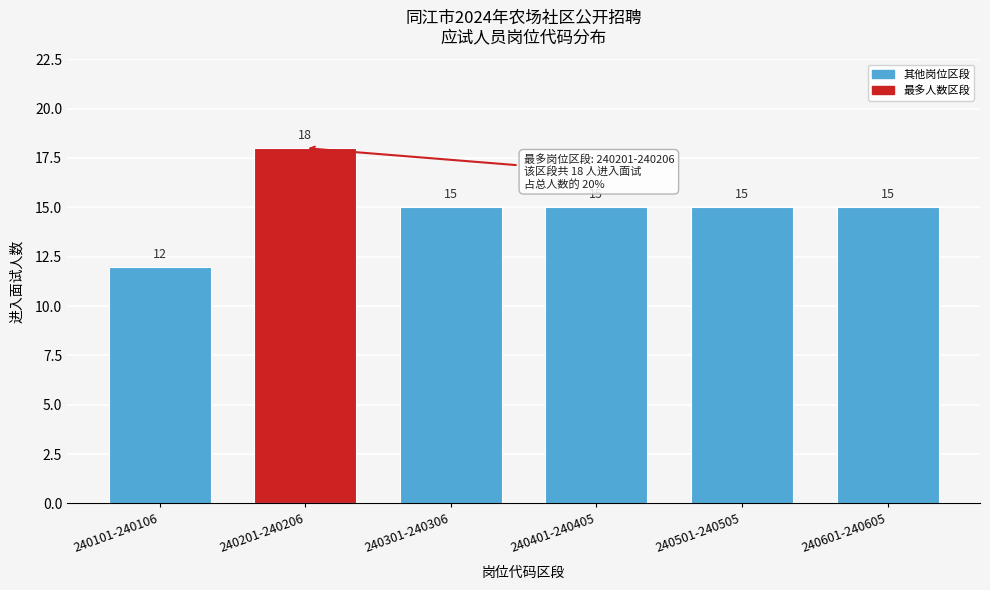

Reading right to left, transcribe all the data shown in this chart.

240601-240605=15	240501-240505=15	240401-240405=15	240301-240306=15	240201-240206=18	240101-240106=12